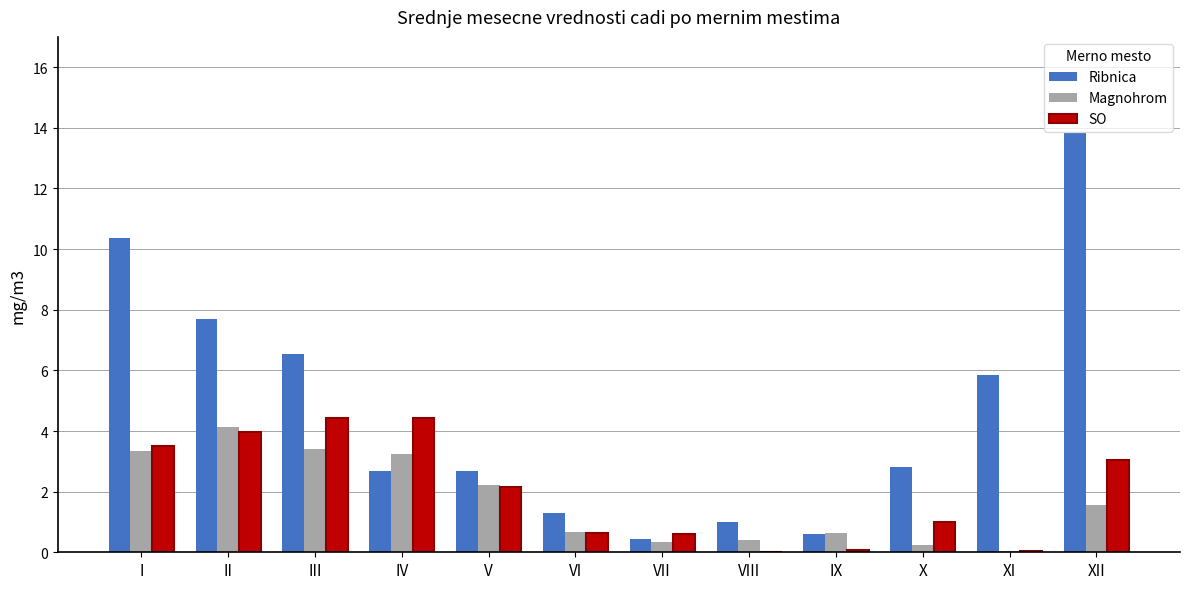

What is the sum of all Ribnica values?

55.8